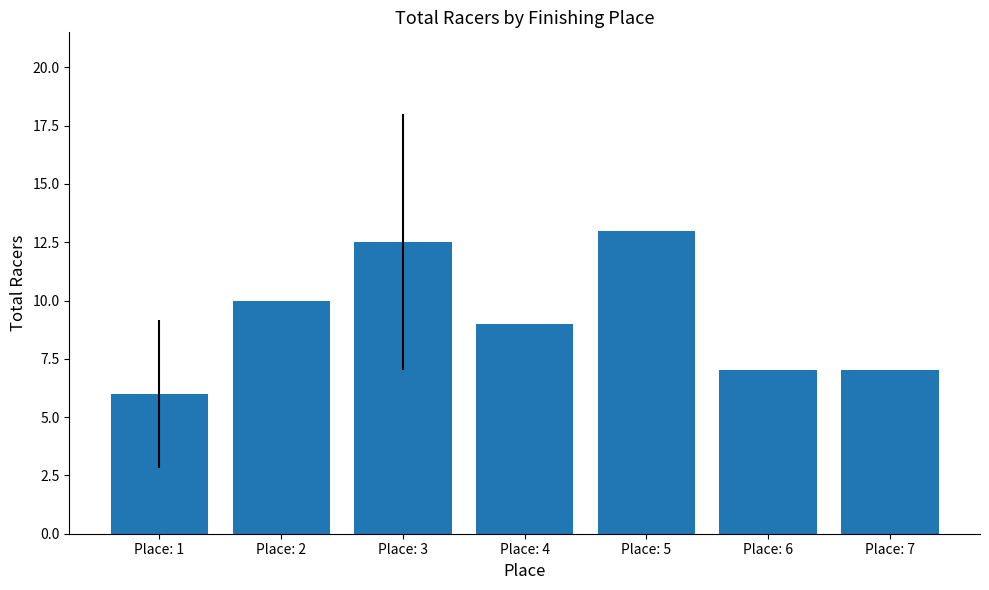

Reading right to left, list all the values displayed in this chart.

Place: 7=7.0	Place: 6=7.0	Place: 5=13.0	Place: 4=9.0	Place: 3=12.5	Place: 2=10.0	Place: 1=6.0